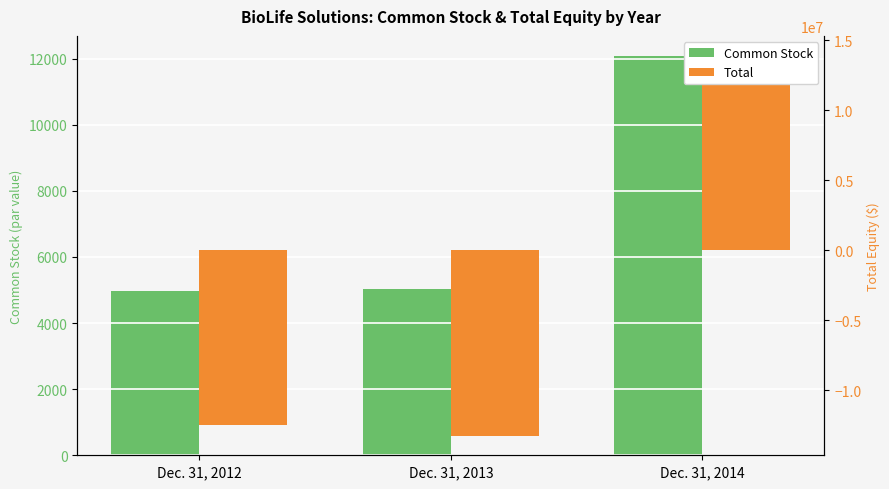

What is the minimum value for Common Stock?

4977